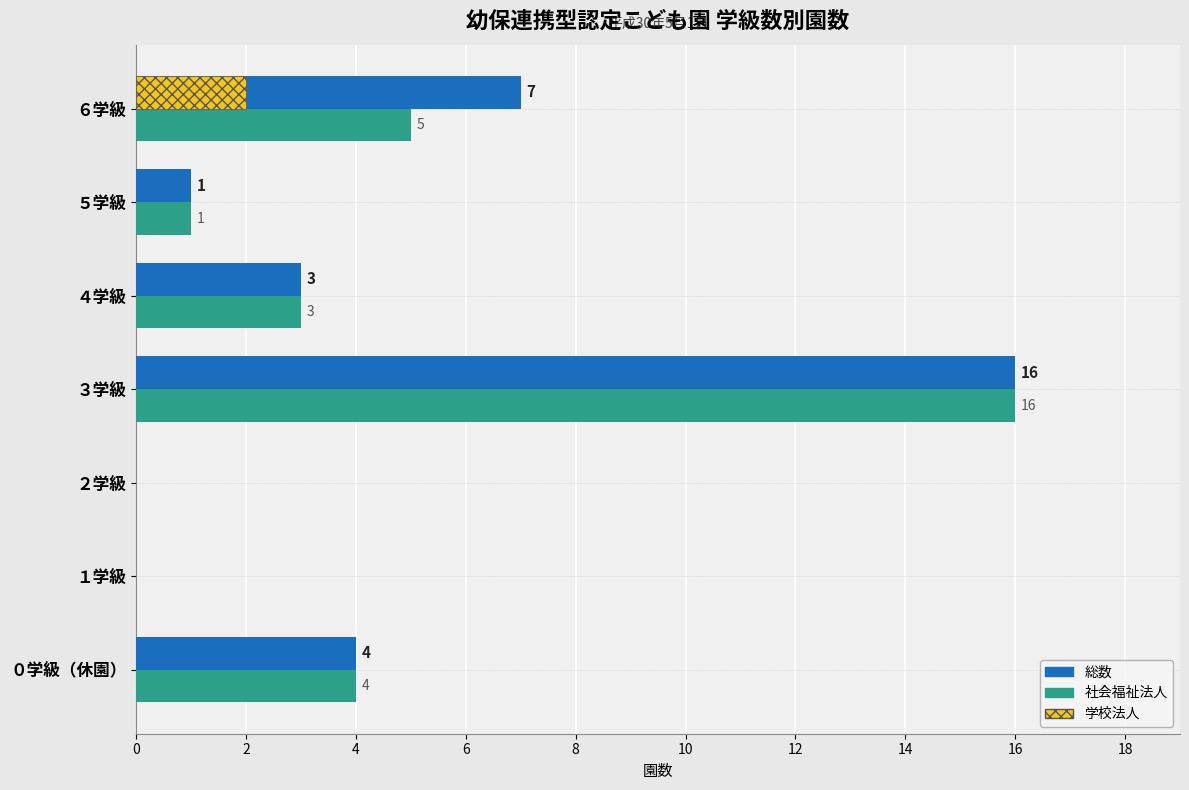

At how many categories does at least one series exceed 9?

1